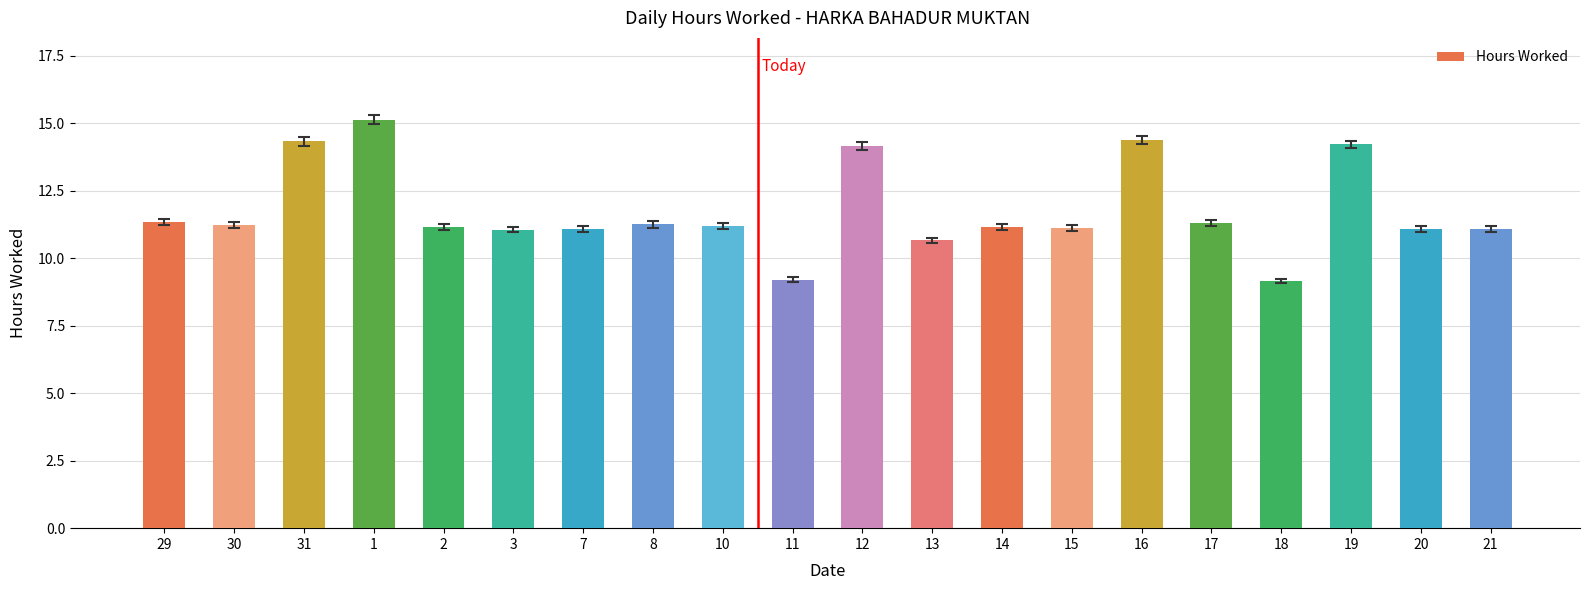

Are the bars grouped side by side (vs. stacked)?

No